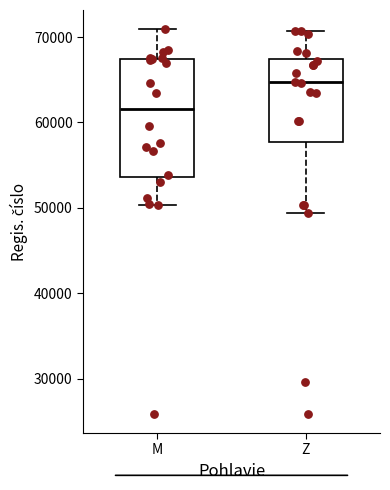

Which box is the tallest, from its lower edge to its upper edge?

M